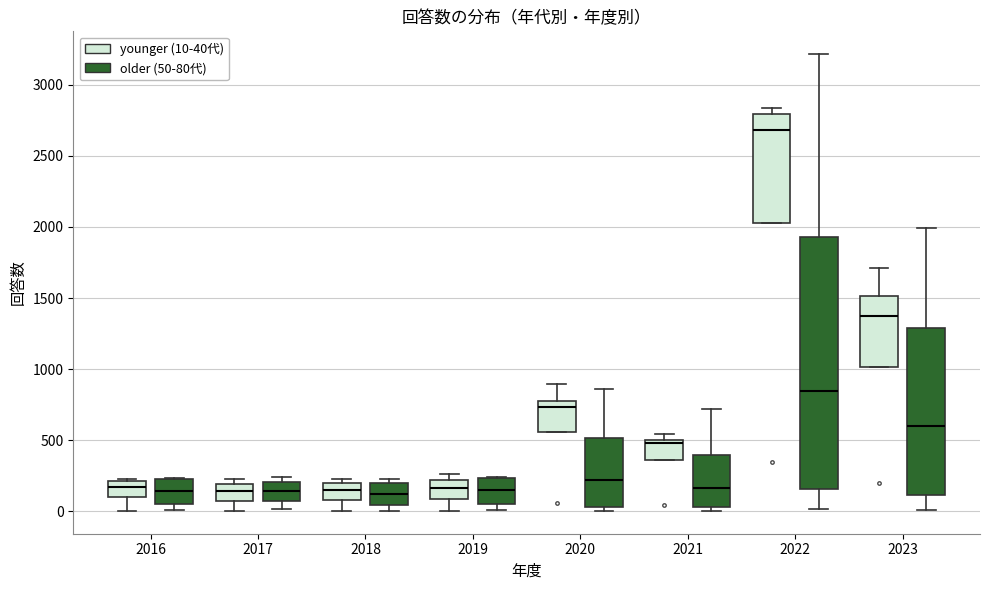

Reading left to right, read every box against the y-axis: the position of its median line, the range the box covers, and the ends of its whiskers. The values are not printed on the chart, so give them approximately, as read against the axis.

2016 (younger (10-40代)): median 150, box 100 to 200, whiskers 0 to 250
2016 (older (50-80代)): median 150, box 50 to 250, whiskers 0 to 250
2017 (younger (10-40代)): median 150, box 50 to 200, whiskers 0 to 250
2017 (older (50-80代)): median 150, box 50 to 200, whiskers 0 to 250
2018 (younger (10-40代)): median 150, box 100 to 200, whiskers 0 to 250
2018 (older (50-80代)): median 100, box 50 to 200, whiskers 0 to 200 (just above the box's upper edge)
2019 (younger (10-40代)): median 150, box 100 to 200, whiskers 0 to 250
2019 (older (50-80代)): median 150, box 50 to 250, whiskers 0 to 250
2020 (younger (10-40代)): median 750, box 550 to 800, whiskers 550 to 900
2020 (older (50-80代)): median 200, box 50 to 500, whiskers 0 to 850
2021 (younger (10-40代)): median 500 (just below the box's upper edge), box 350 to 500, whiskers 350 to 550
2021 (older (50-80代)): median 150, box 50 to 400, whiskers 0 to 700
2022 (younger (10-40代)): median 2700, box 2050 to 2800, whiskers 2050 to 2850
2022 (older (50-80代)): median 850, box 150 to 1950, whiskers 0 to 3200
2023 (younger (10-40代)): median 1350, box 1000 to 1500, whiskers 1000 to 1700
2023 (older (50-80代)): median 600, box 100 to 1300, whiskers 0 to 2000